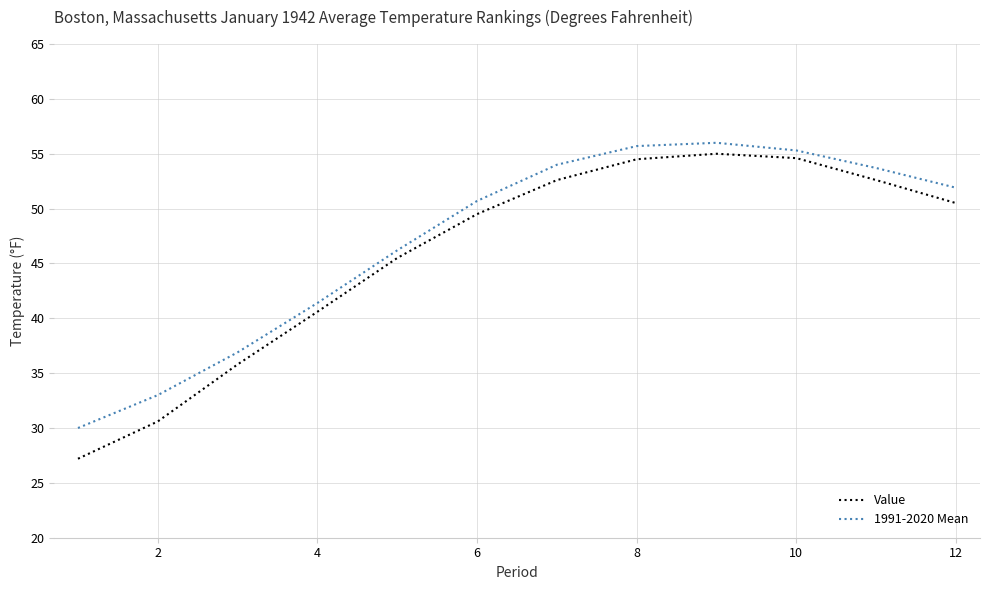

What is the minimum value shown in the chart?

27.2